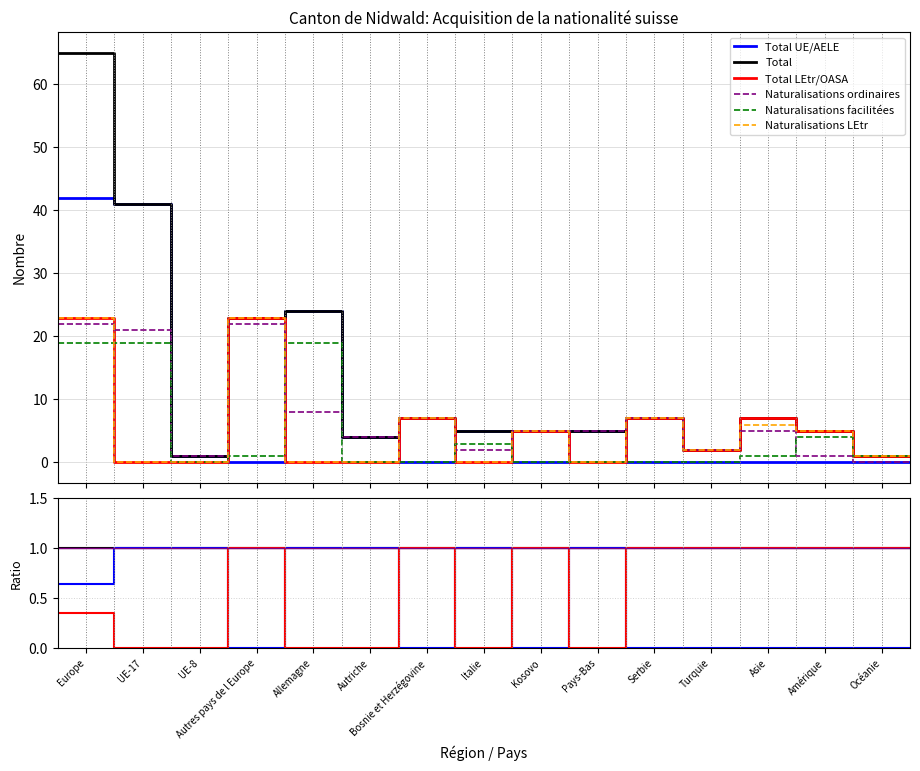

True or false: Total has more than 0 points higher than both neighbors.

True